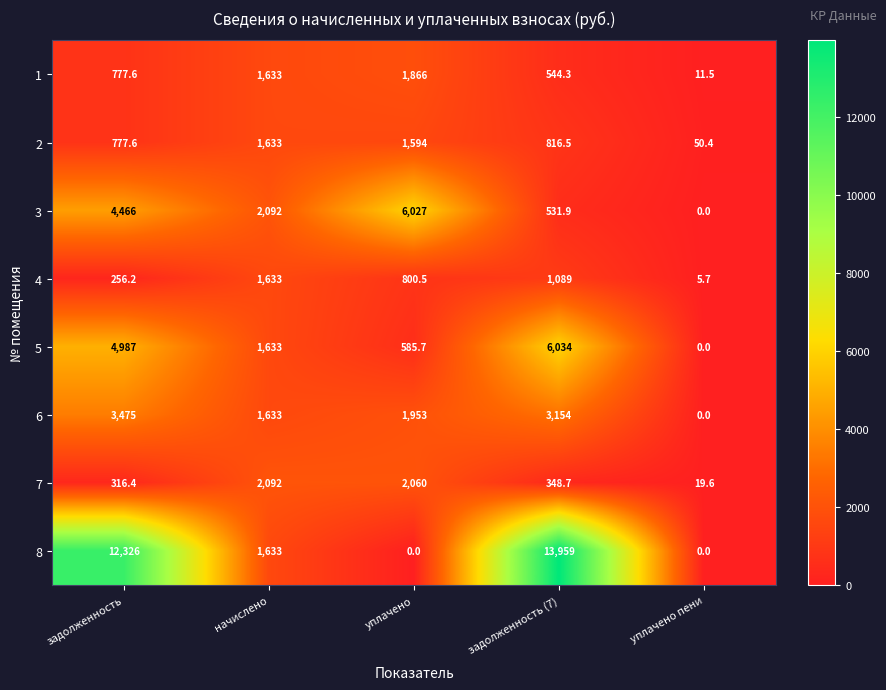

The value of 1 at уплачено is 1866.0. True or false?

True